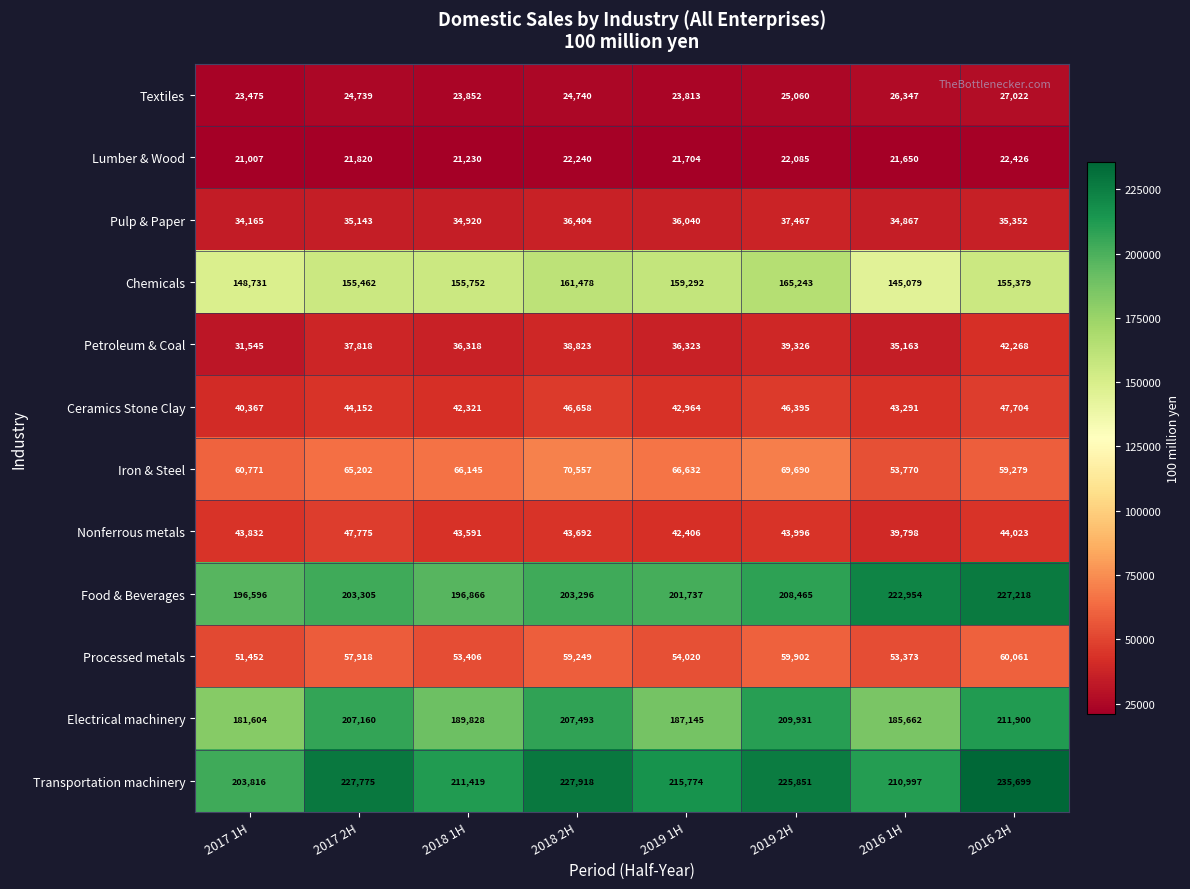

At which category does the chart reach its minimum across all series?

2017 1H